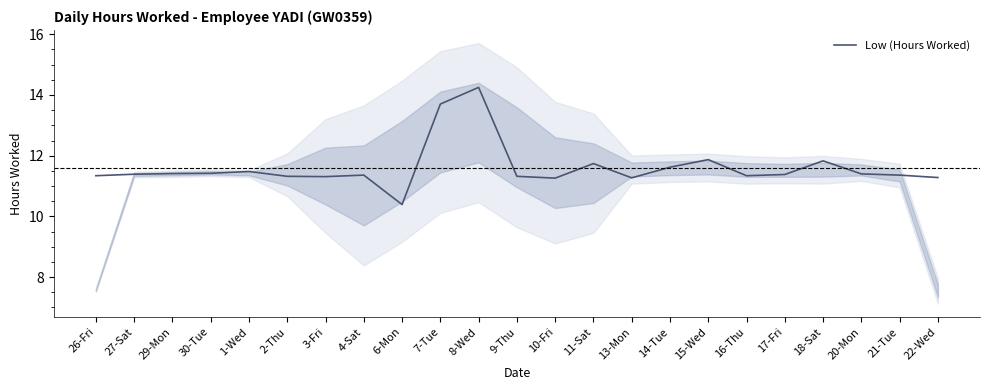

What is the minimum value shown in the chart?

10.4